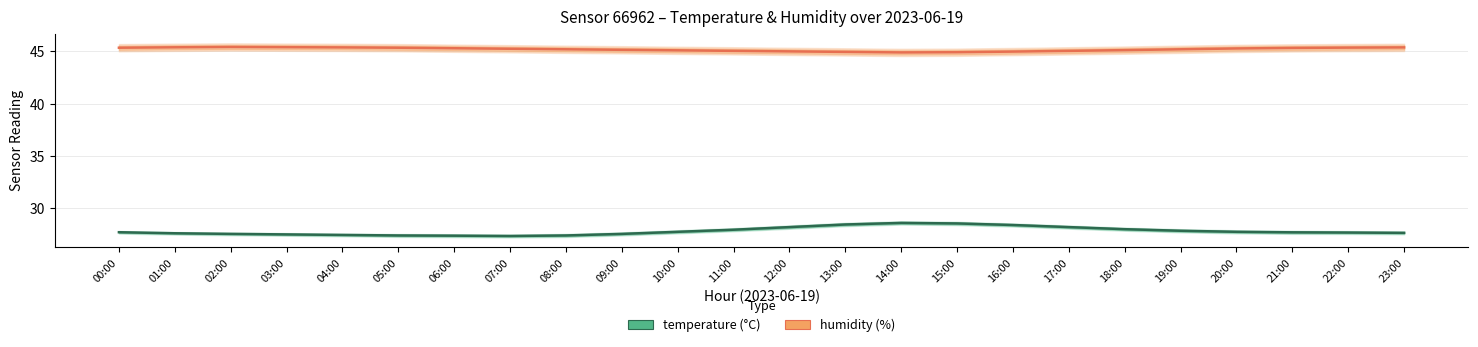

What is the label of the 1st point from the right?

23:00